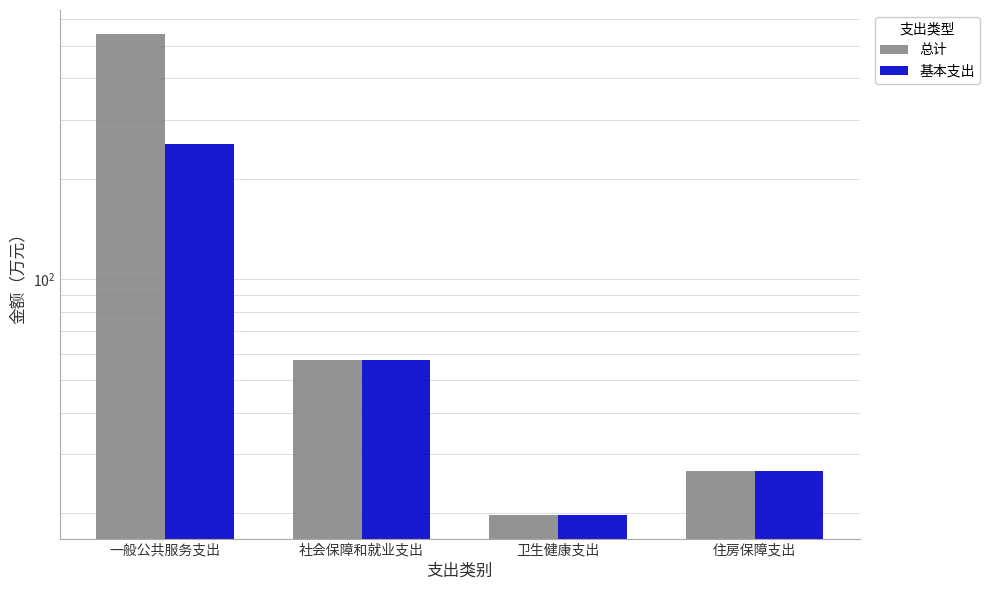

What is the difference between the maximum and second lowest values in the 基本支出 series?

227.0